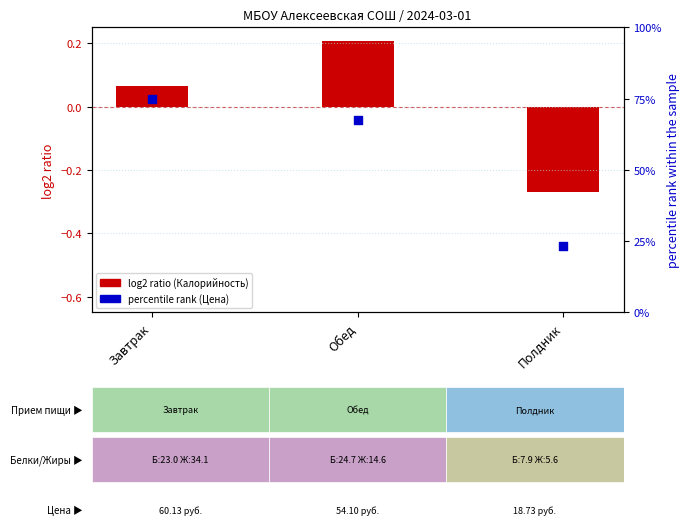

At which category is the sum across all series the highest?

Завтрак